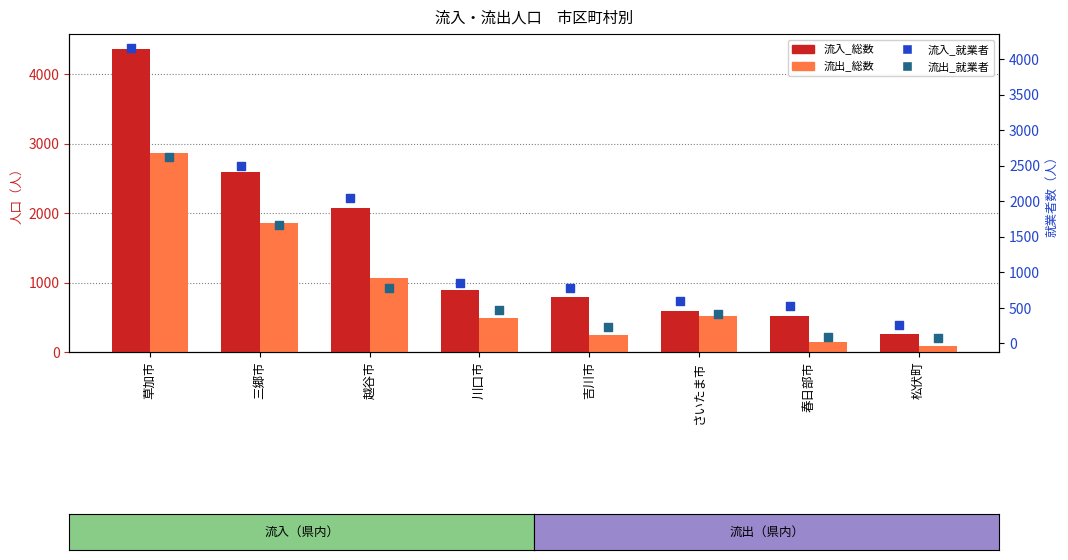

Which series has the largest Y range (max minus min)?

流入_総数